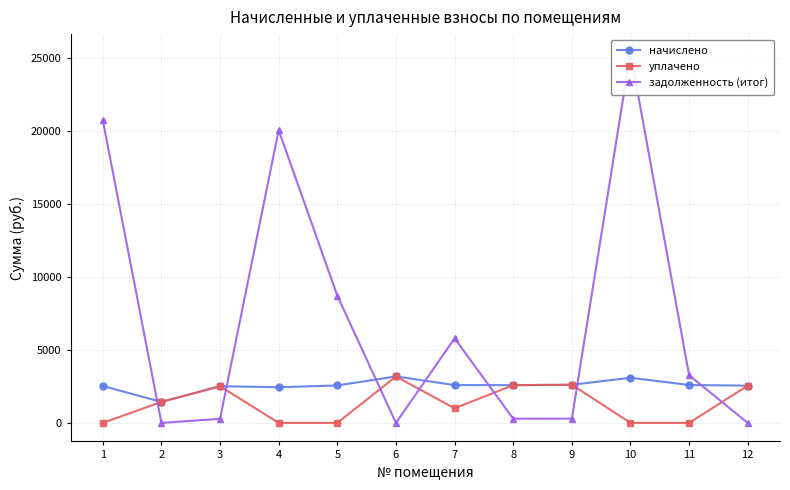

Between 10 and 11, which series saw the biggest shift?

задолженность (итог)